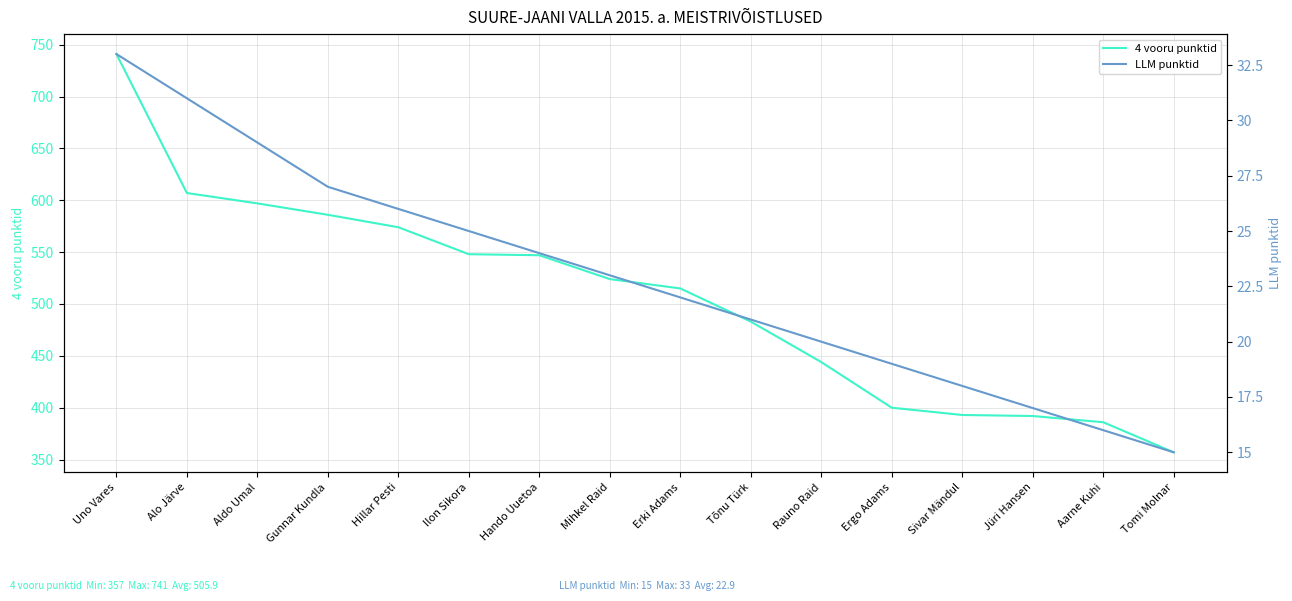

At which label does LLM punktid first exceed 23?

Uno Vares